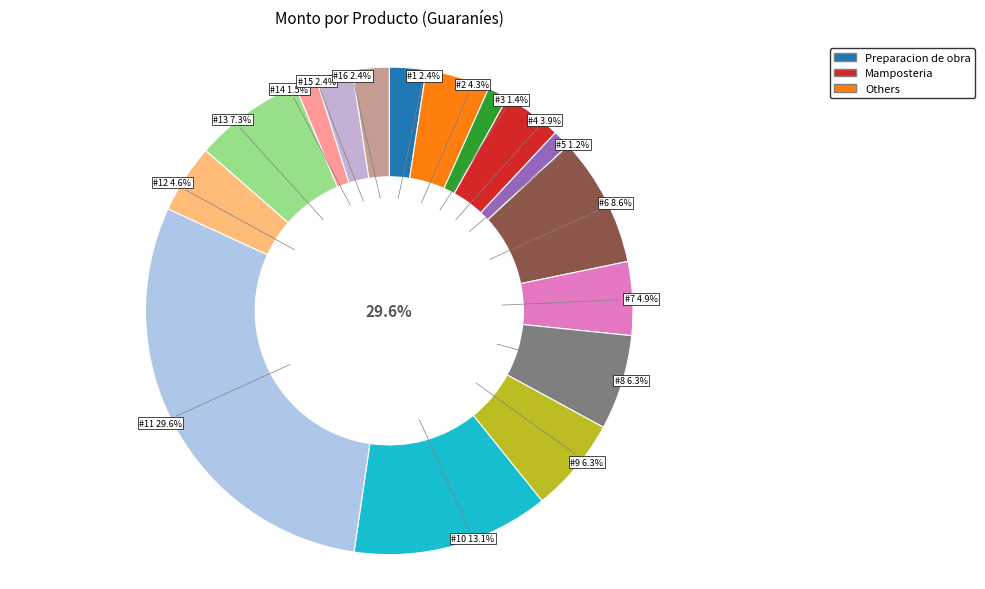

What is the smallest slice in the pie chart?

72131601-005 #5